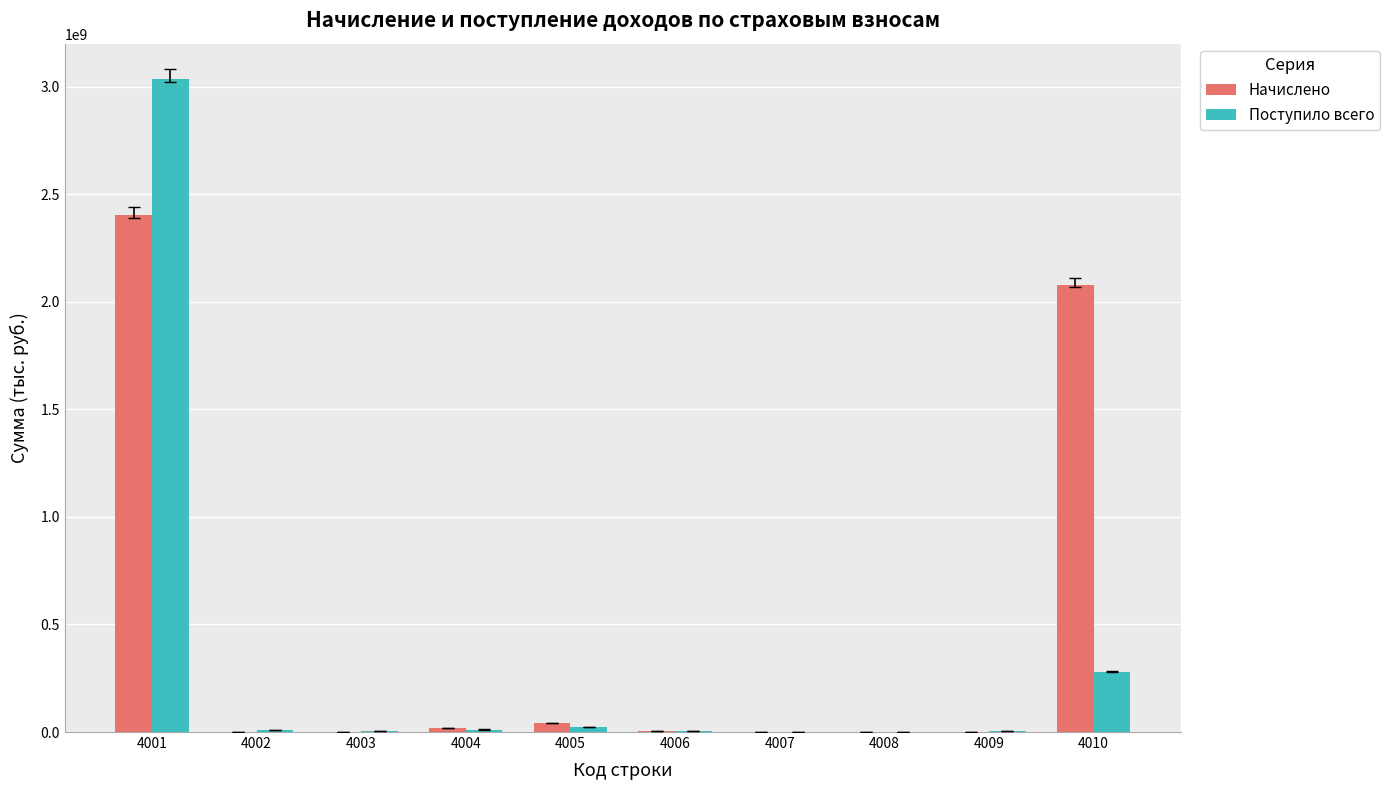

Which series has the largest total across all categories?

Начислено